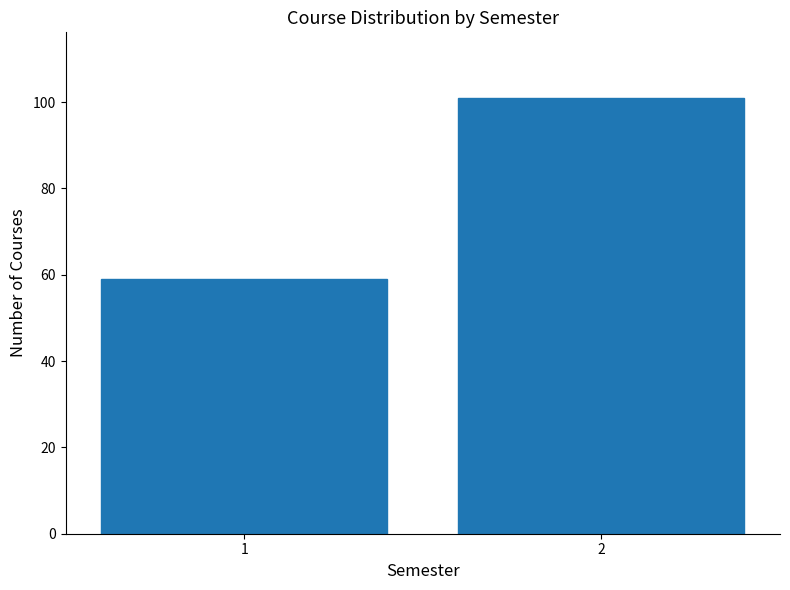

Reading left to right, extract all data points from this chart.

59	101